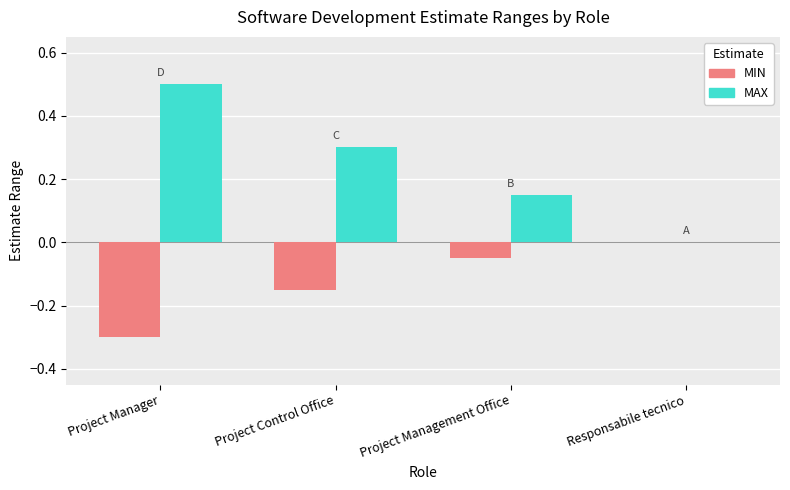

Is it true that MAX equals 0.0 at Responsabile tecnico?

True